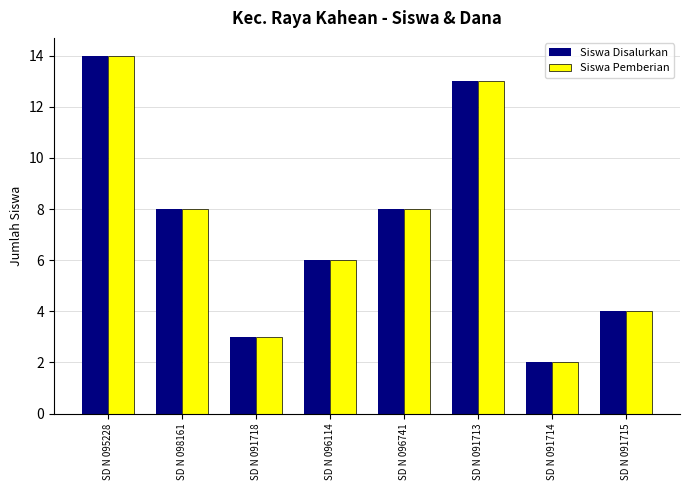

What is the value of the Siswa Pemberian bar at the 5th from the left?

8